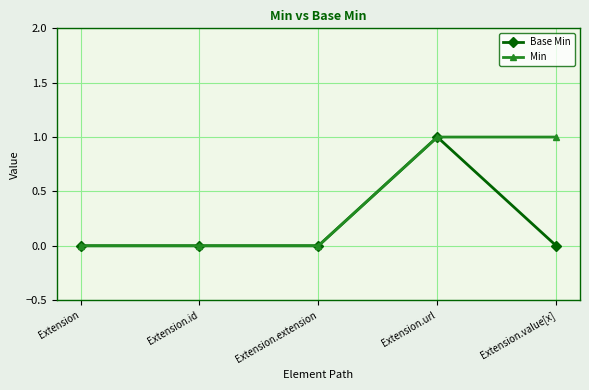

Rank the series by their average value, from highest to lowest.

Min, Base Min